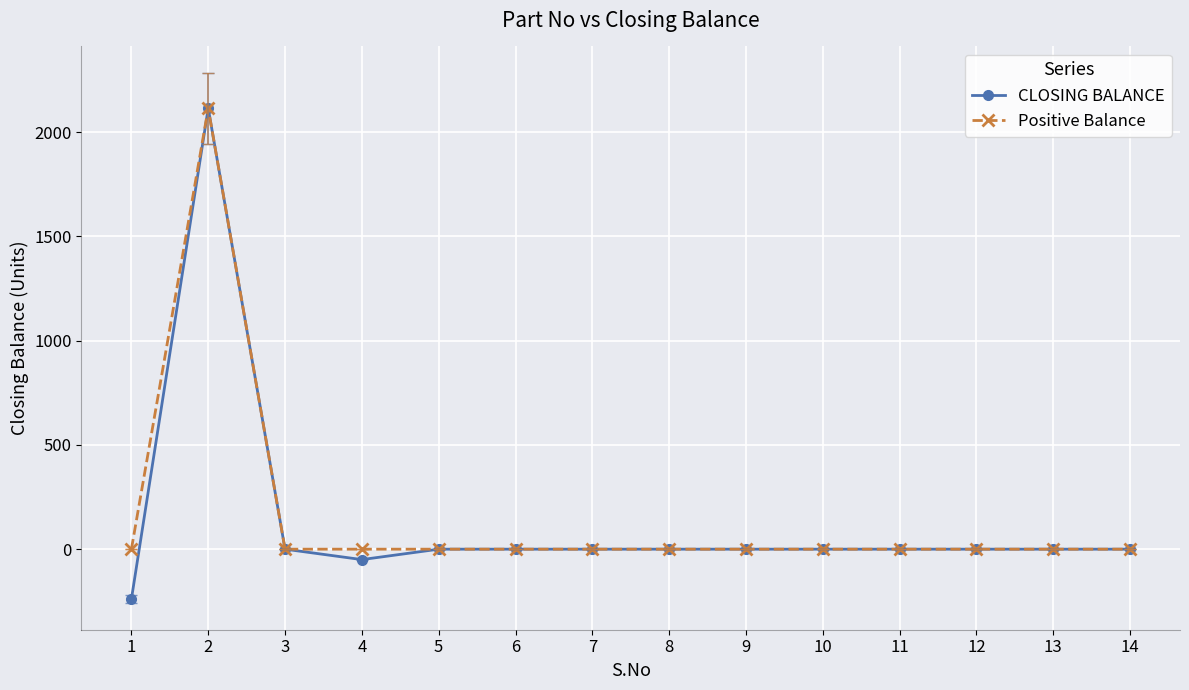

At which category is the sum across all series the highest?

2